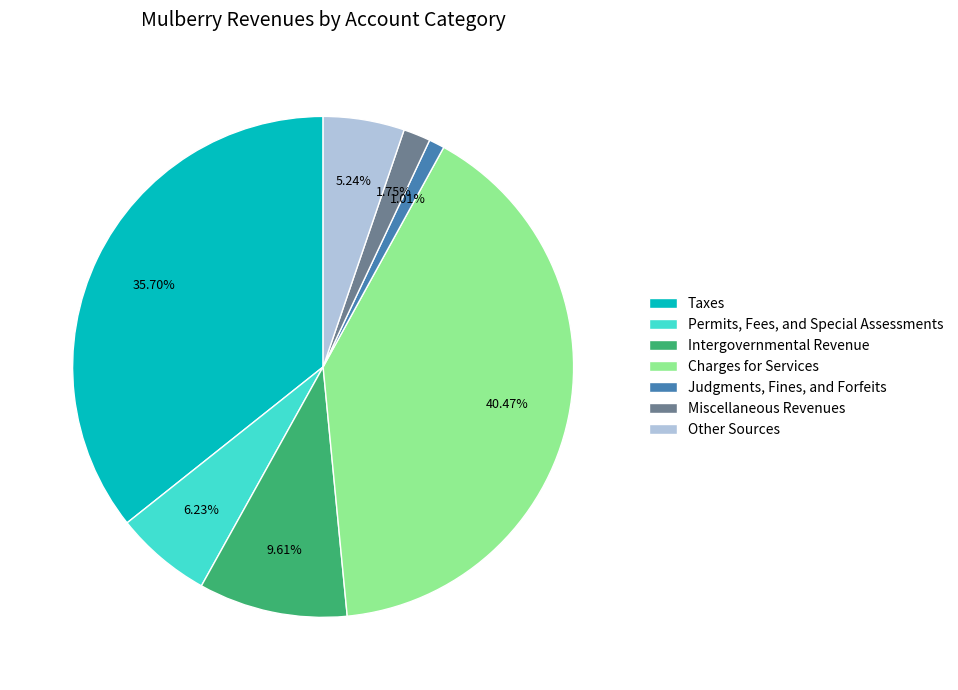

To the nearest percent, what percentage of the pie is Taxes?

36%